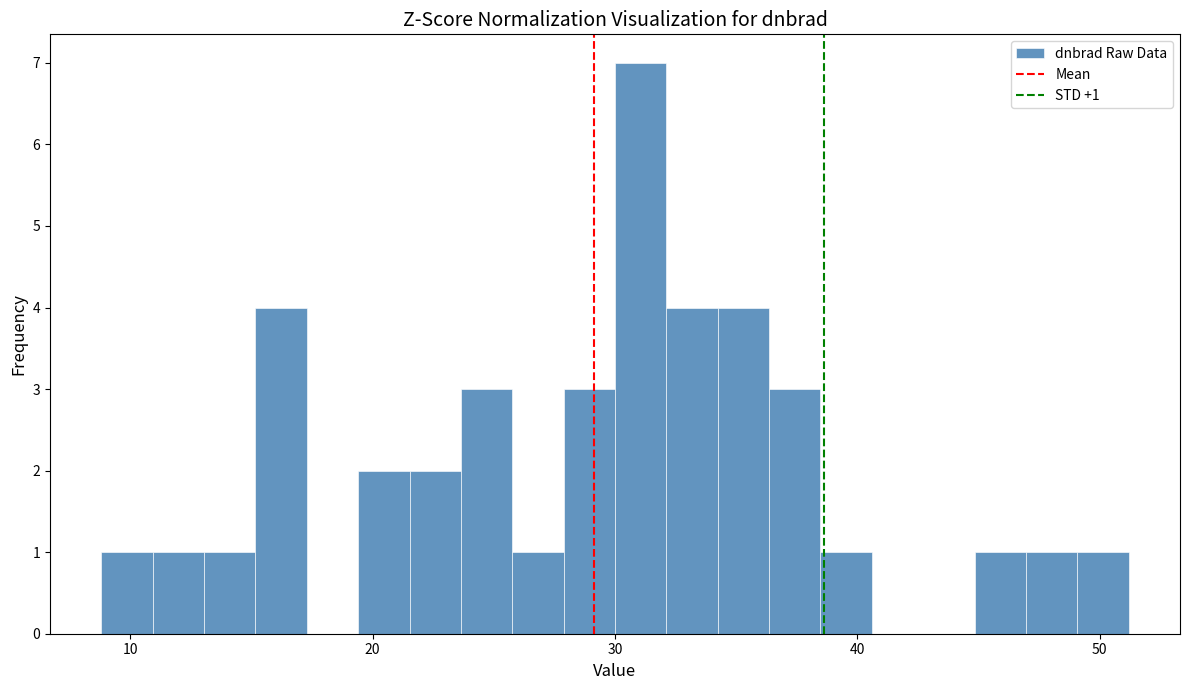

Around what value on the x-axis is the tallest bar? Give the approximate position of its centre, as read against the axis.

31